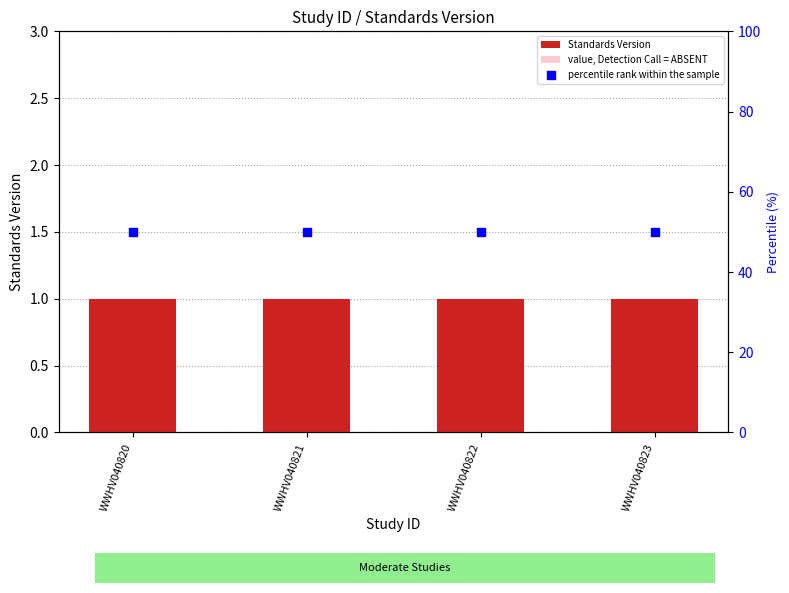

Is the value of Standards Version at WWHV040821 greater than the value of value, Detection Call = ABSENT at WWHV040823?

Yes